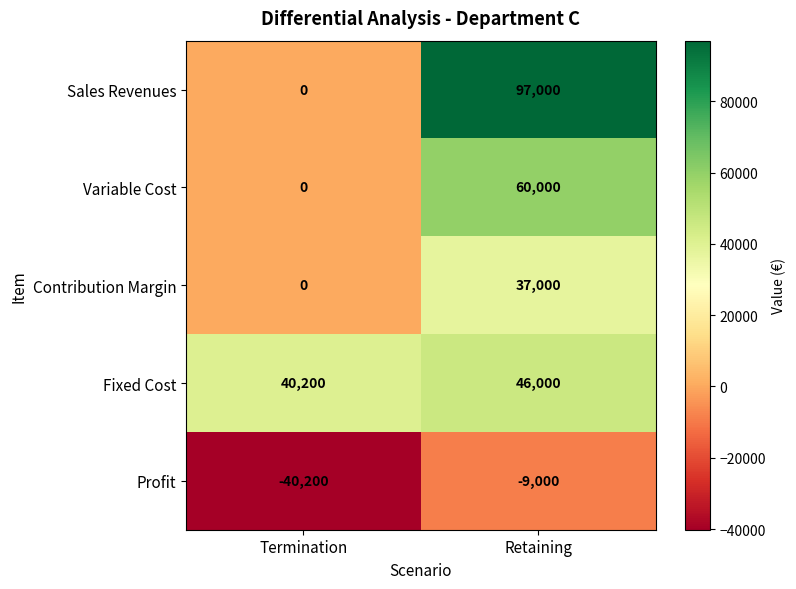

What is the difference between the Fixed Cost values at Termination and Retaining?

5800